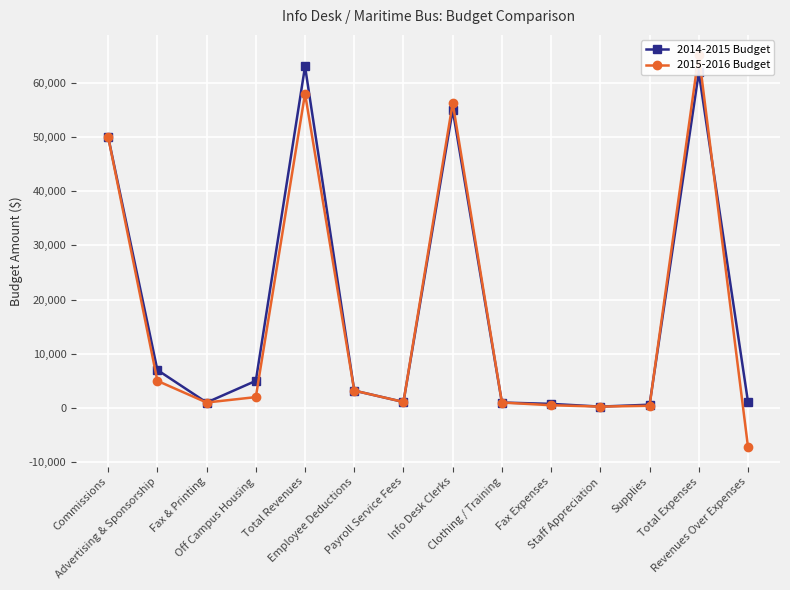

What is the label of the 2nd point from the left?

Advertising & Sponsorship